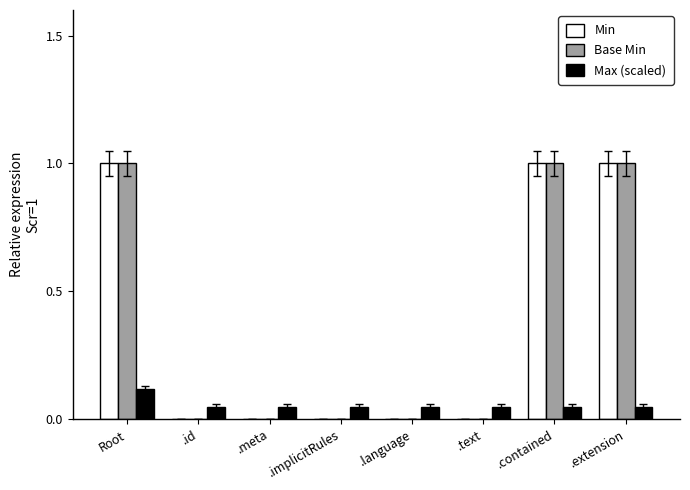

The Min series shows 1.0 at .extension. True or false?

True